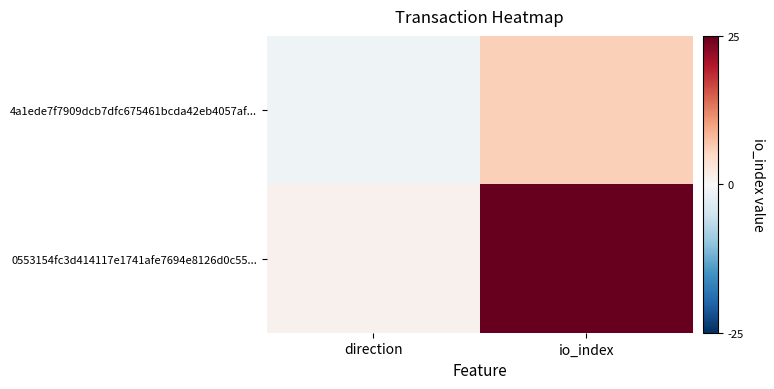

Reading right to left, what are all the values shown in this chart?

4a1ede7f7909dcb7dfc675461bcda42eb4057af...: io_index=6	direction=-1
0553154fc3d414117e1741afe7694e8126d0c55...: io_index=25	direction=1